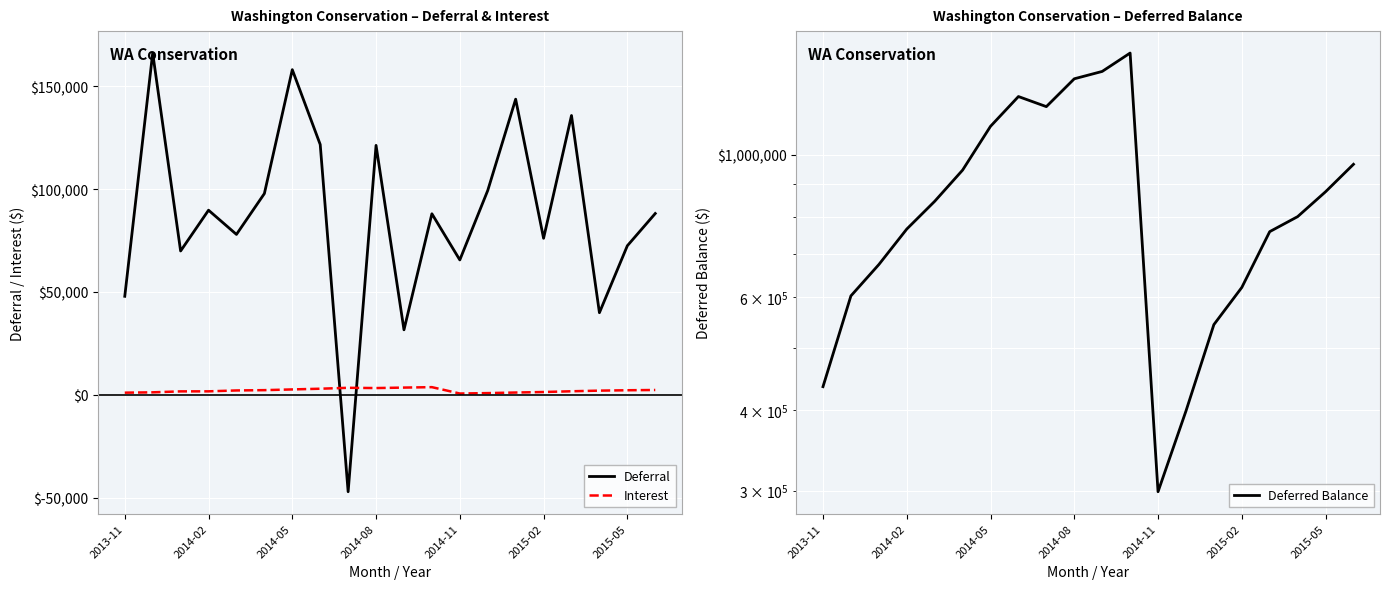

What is the maximum value shown in the chart?

1438874.4